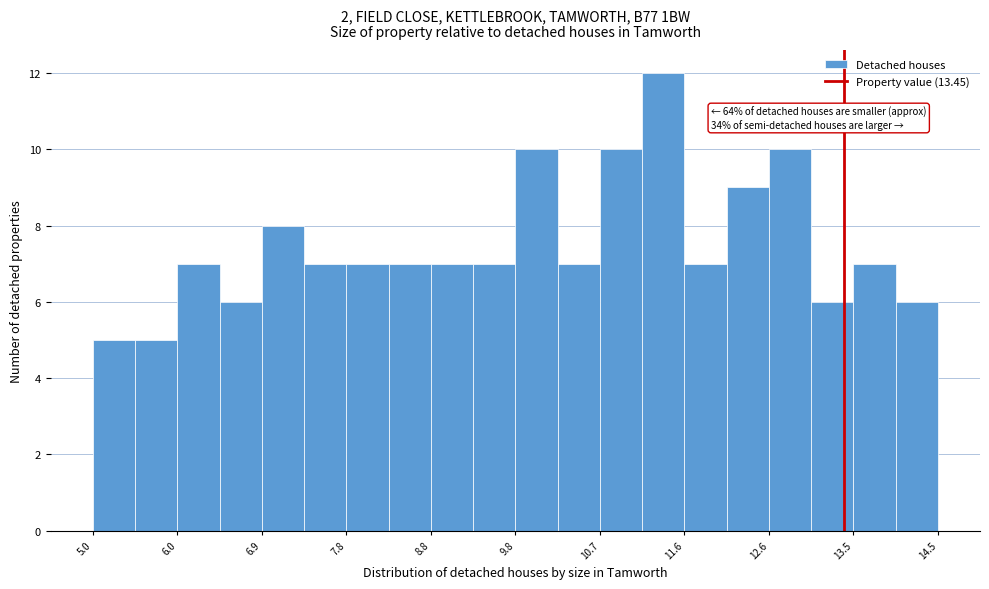

Which range on the x-axis has the tallest bar?

11.2 to 11.7